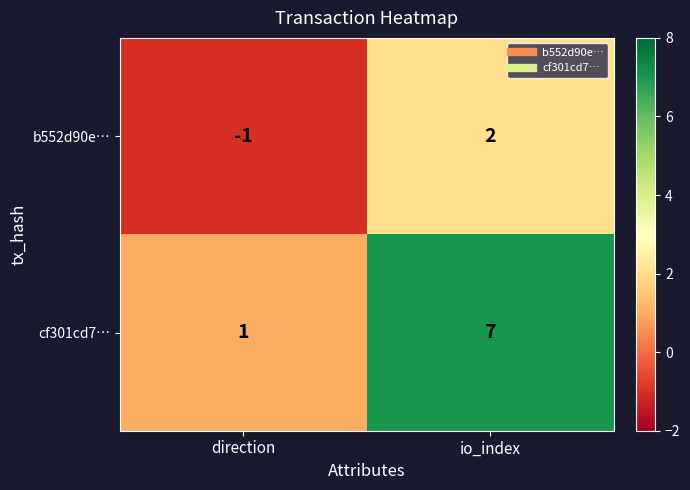

What is the total value across all series at io_index?

9